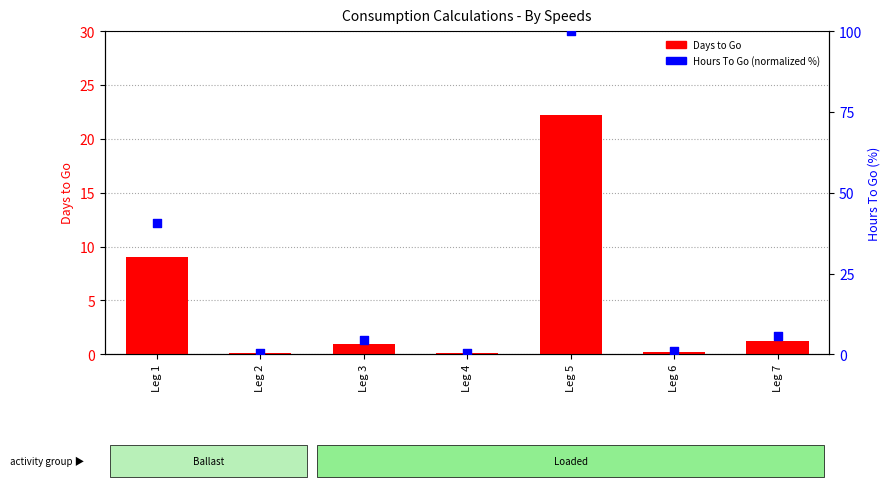

Which series contains the lowest Y value?

Days to Go